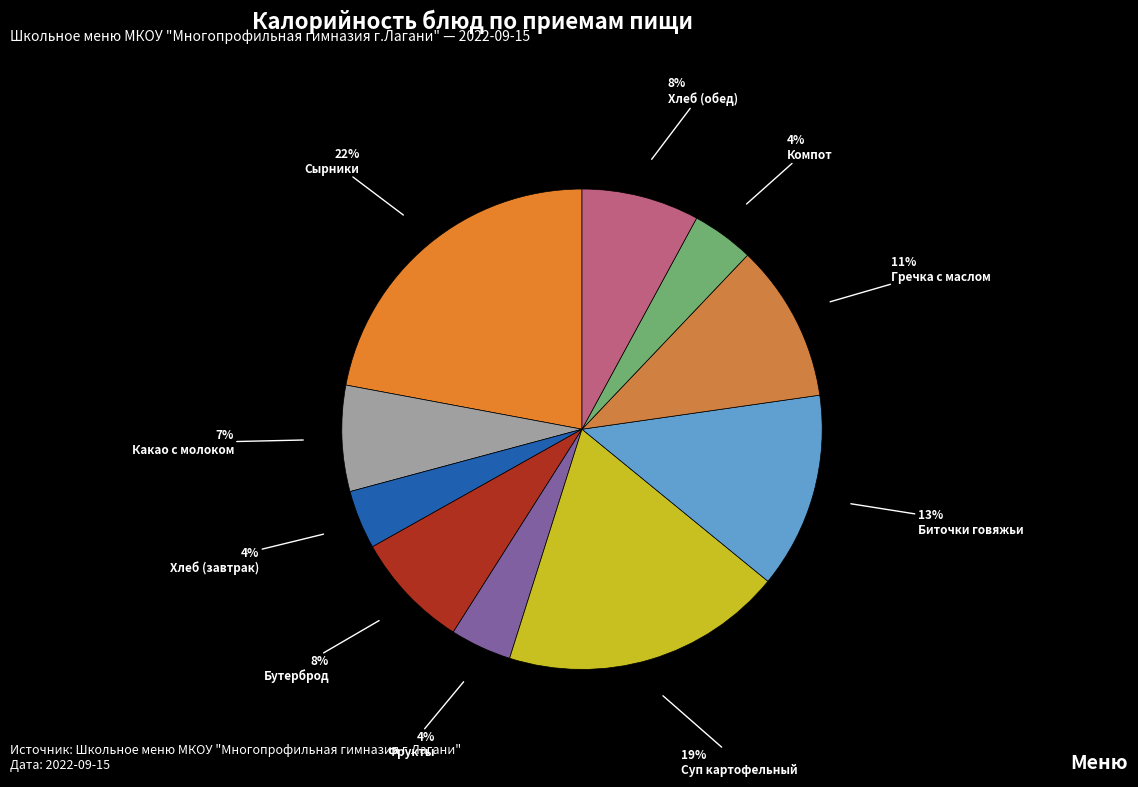

How many slices are in this pie chart?

10